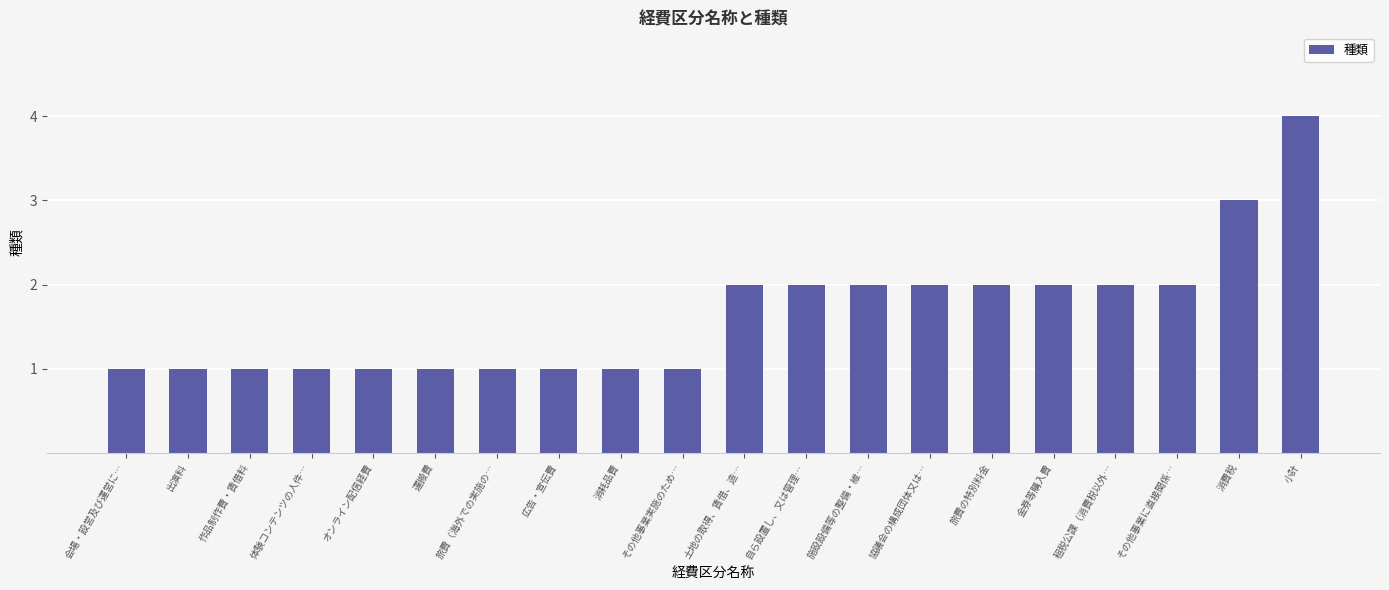

How many data points does each series have?

20